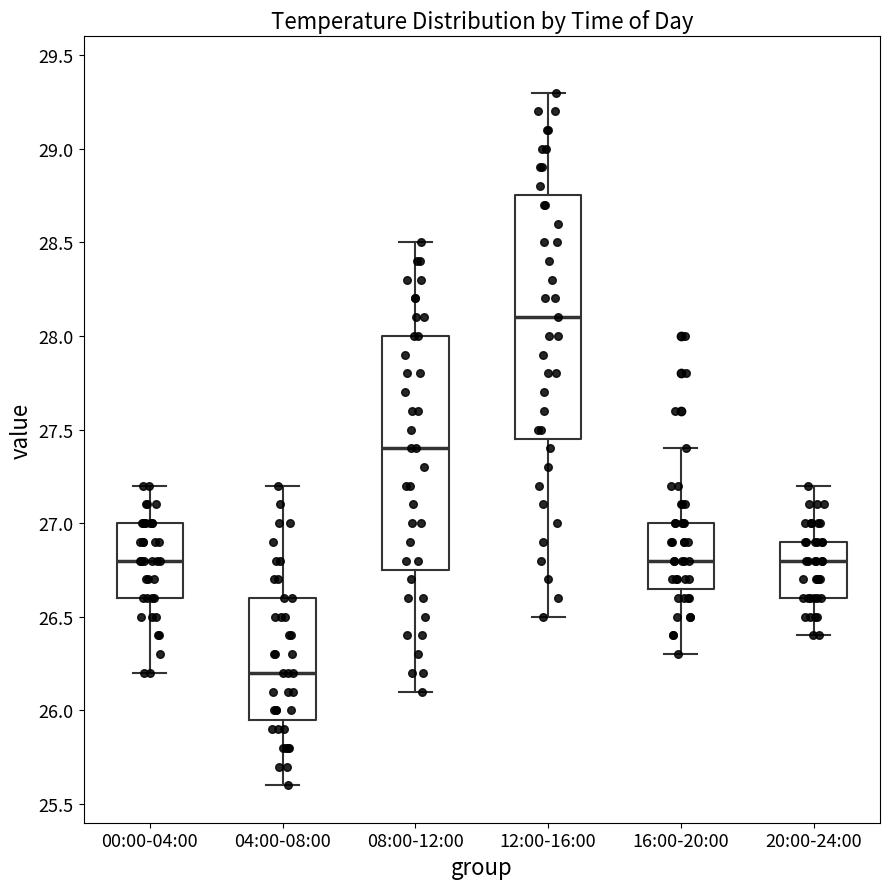

Where does the upper whisker of the box for 04:00-08:00 end on the y-axis? The values are not printed on the chart, so give them approximately, as read against the axis.

27.20